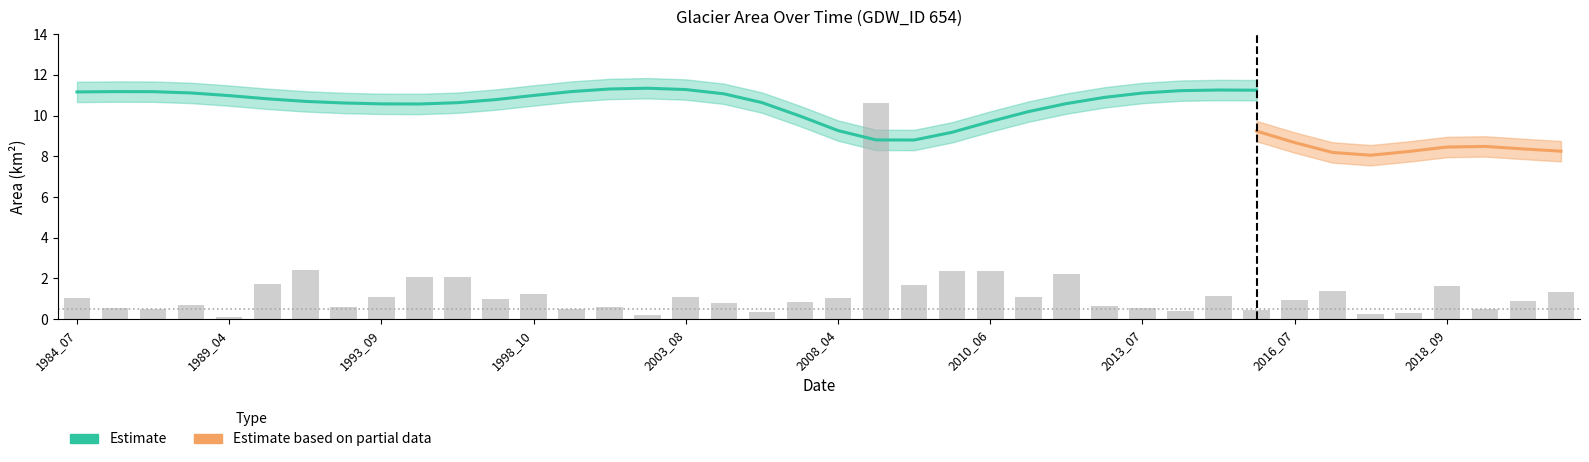

How many data points does each series have?

40